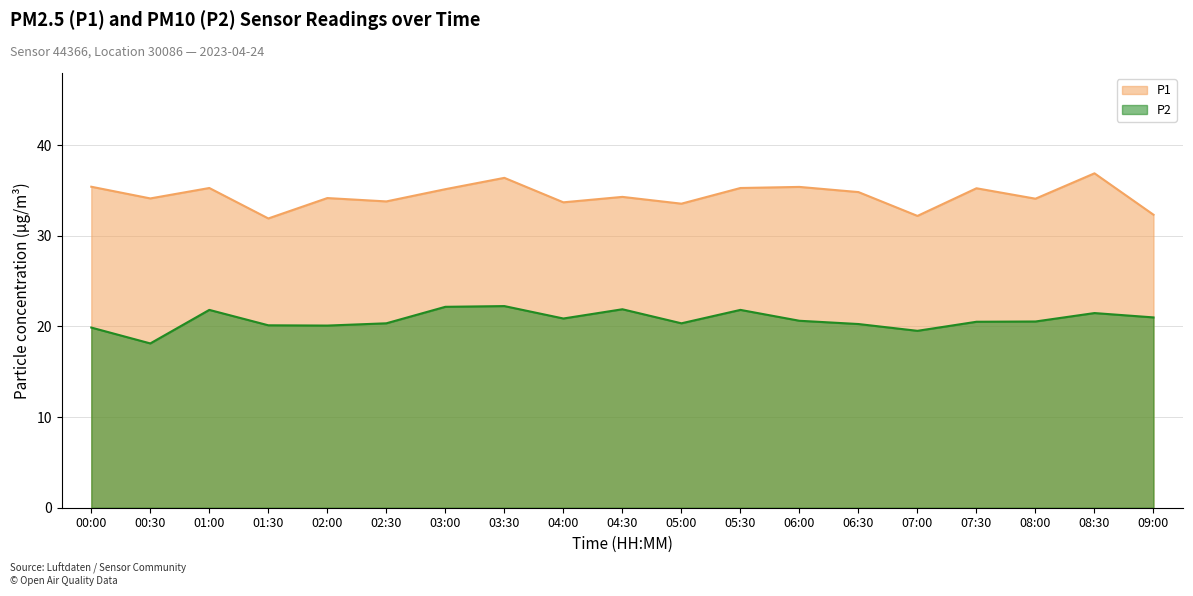

Reading left to right, list all the values displayed in this chart.

P1: 35.4	34.1	35.3	31.9	34.2	33.8	35.1	36.4	33.7	34.3	33.5	35.3	35.4	34.8	32.2	35.2	34.1	36.9	32.3
P2: 19.9	18.1	21.8	20.1	20.1	20.4	22.2	22.2	20.9	21.9	20.4	21.8	20.6	20.3	19.5	20.5	20.6	21.5	21.0